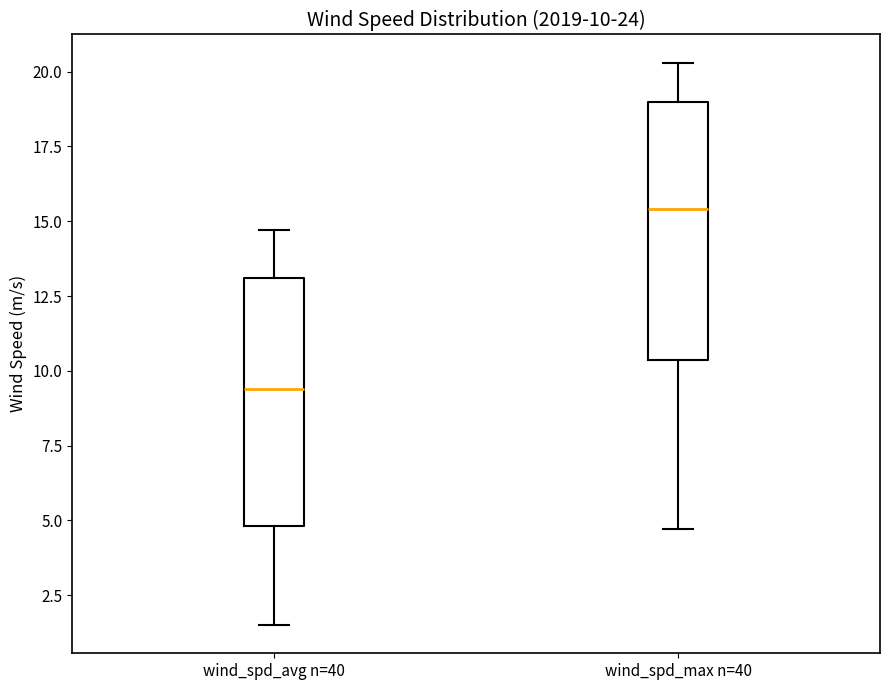

Which box has the highest median line?

wind_spd_max n=40